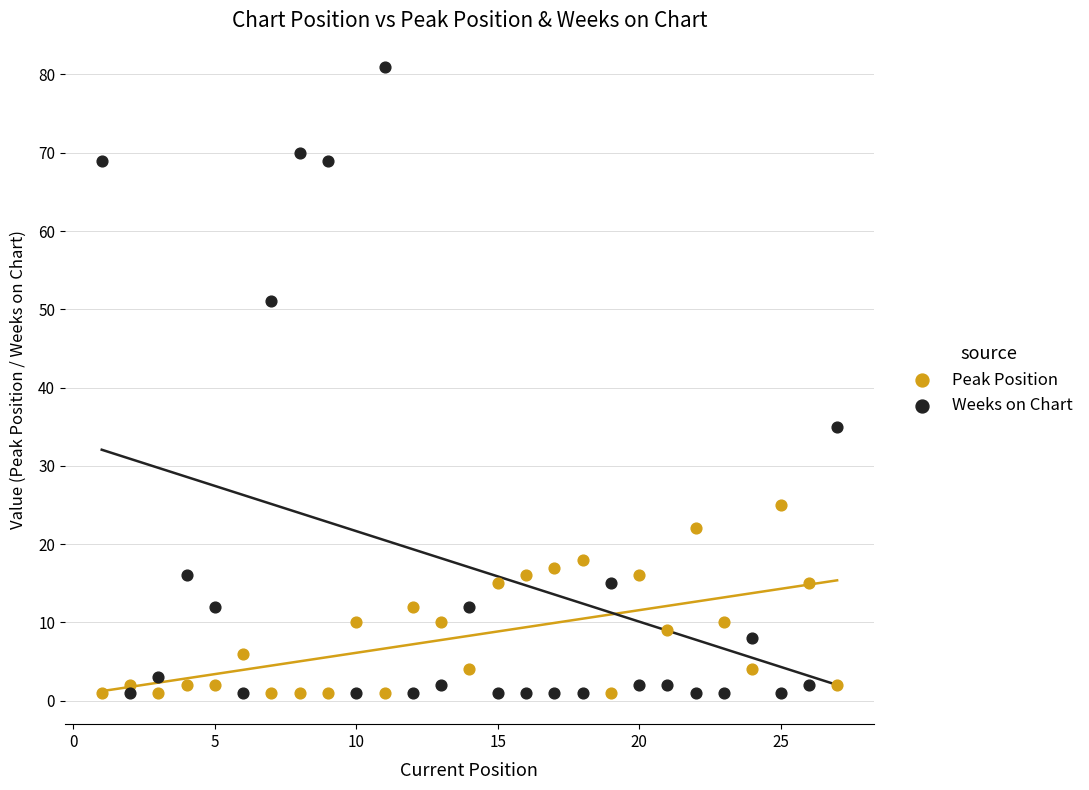

What are all the series names shown in the legend?

Peak Position, Weeks on Chart